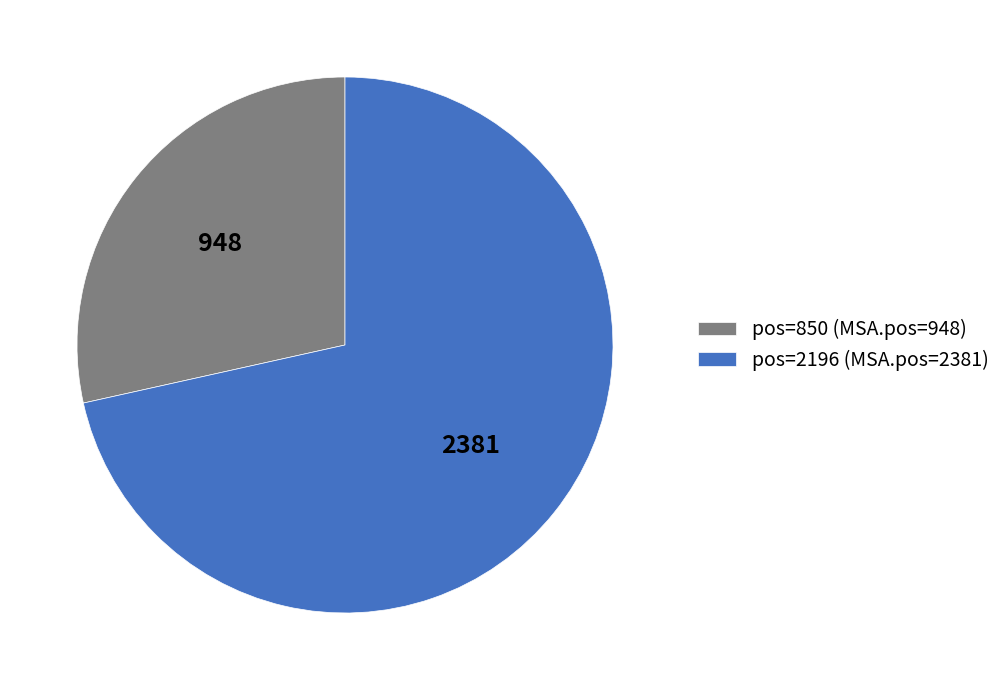

Is the sum of pos=850 (MSA.pos=948) and pos=2196 (MSA.pos=2381) greater than half?

Yes